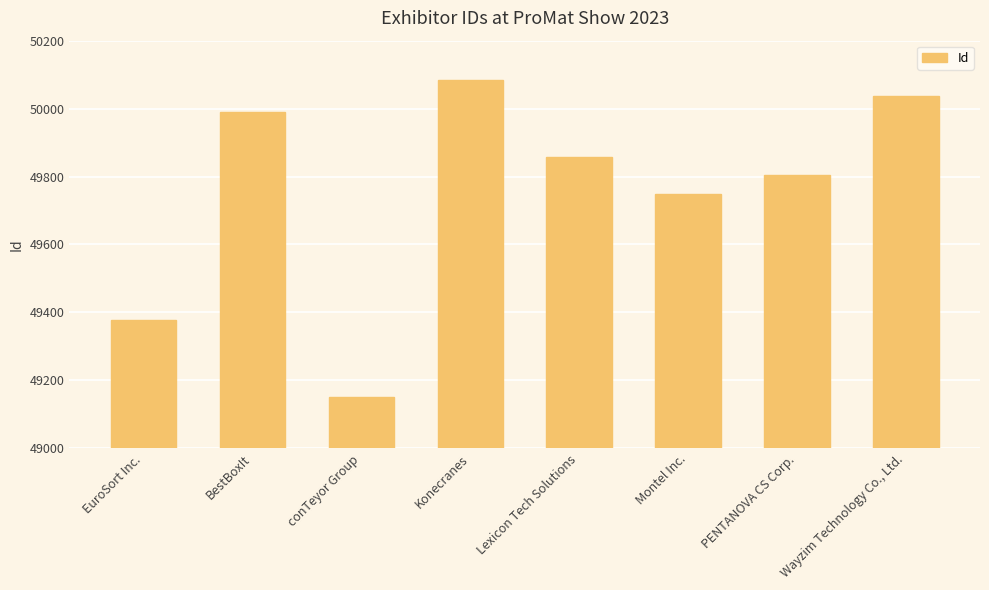

The value at Montel Inc. is 49748. True or false?

True